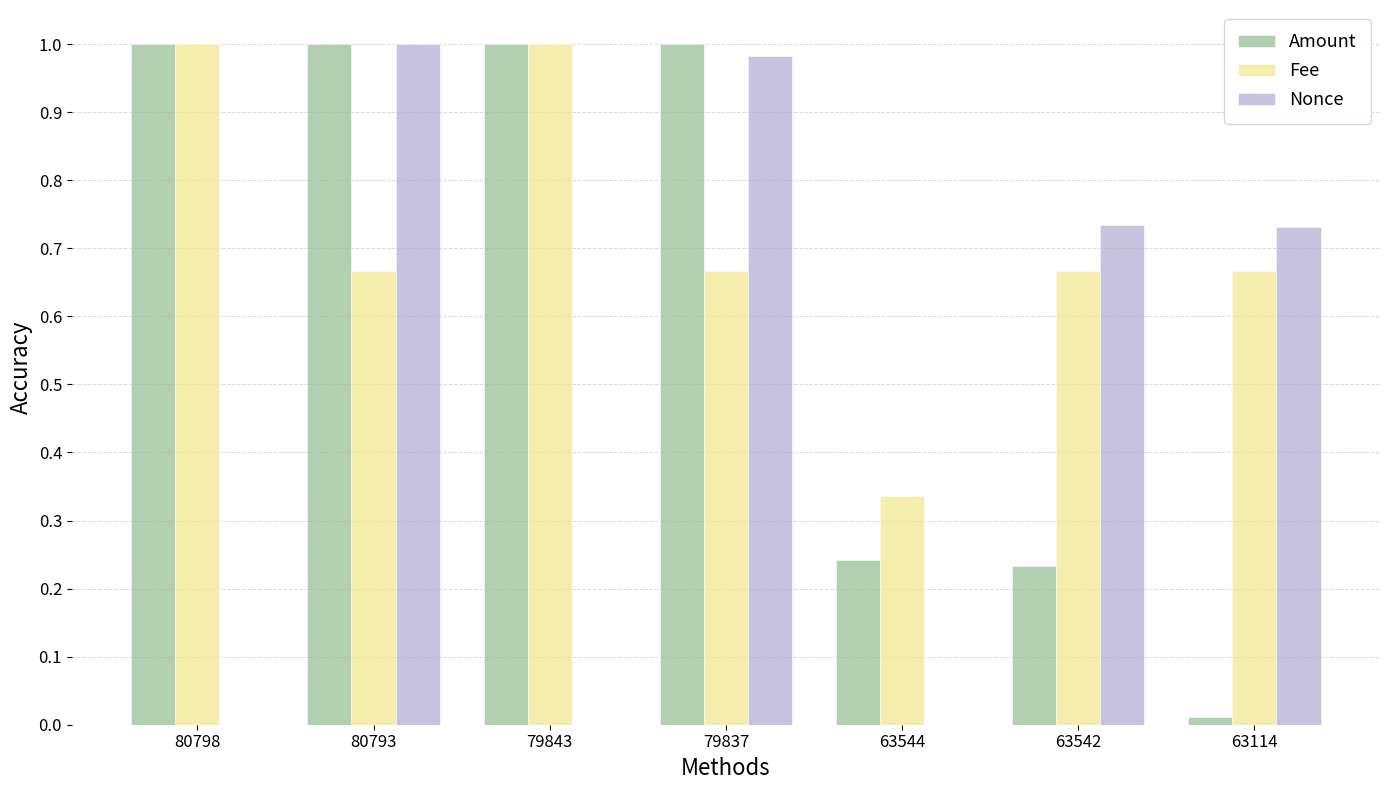

How many data points does each series have?

7